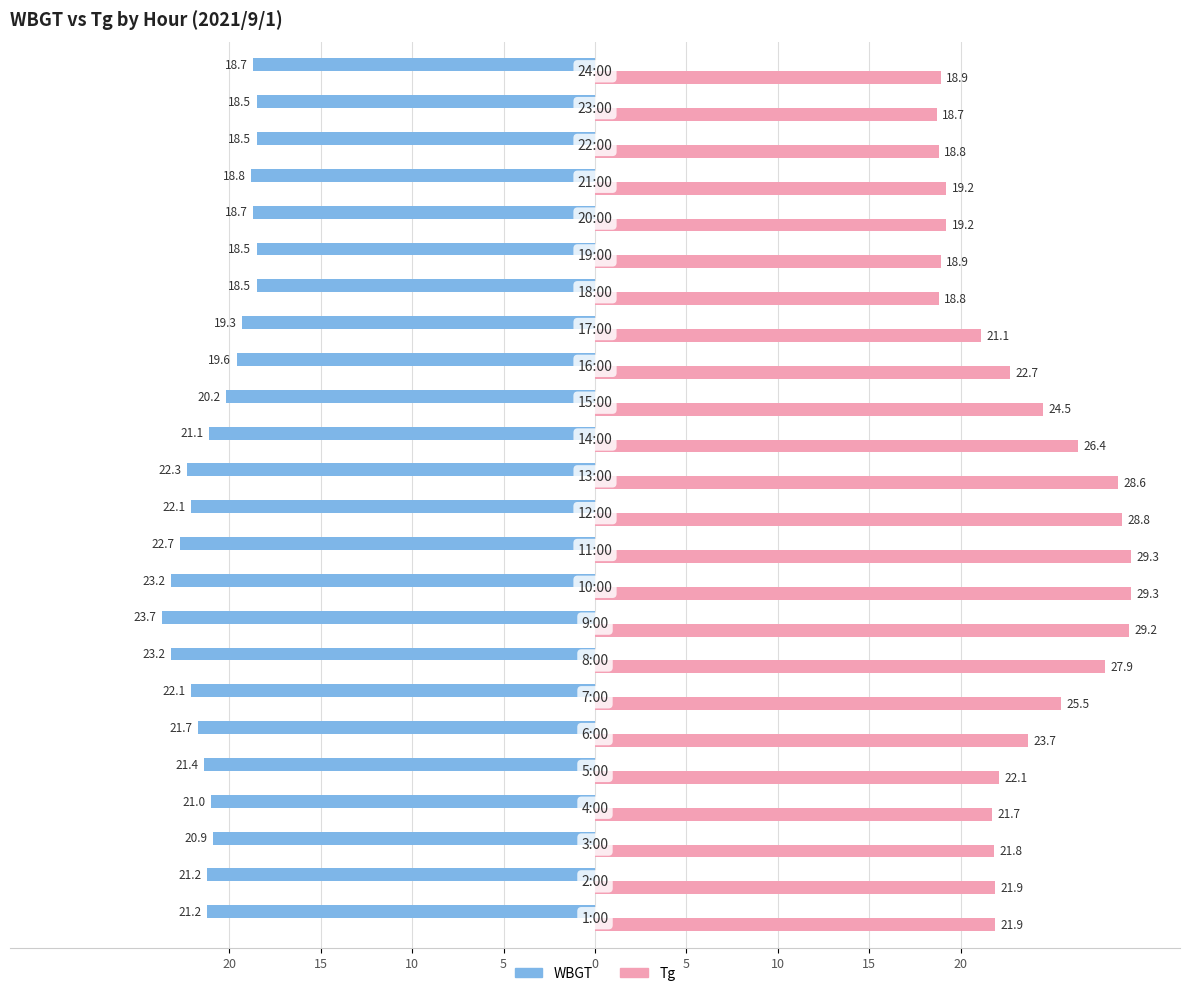

What are all the series names shown in the legend?

WBGT, Tg